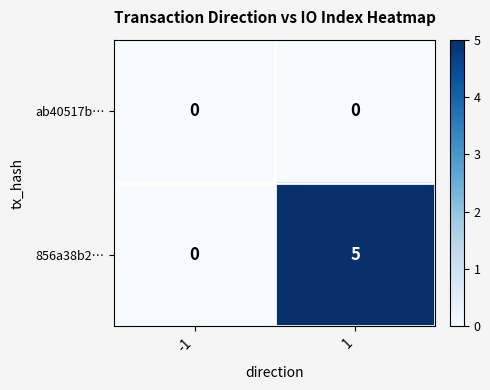

Which series has the largest total across all categories?

856a38b2…